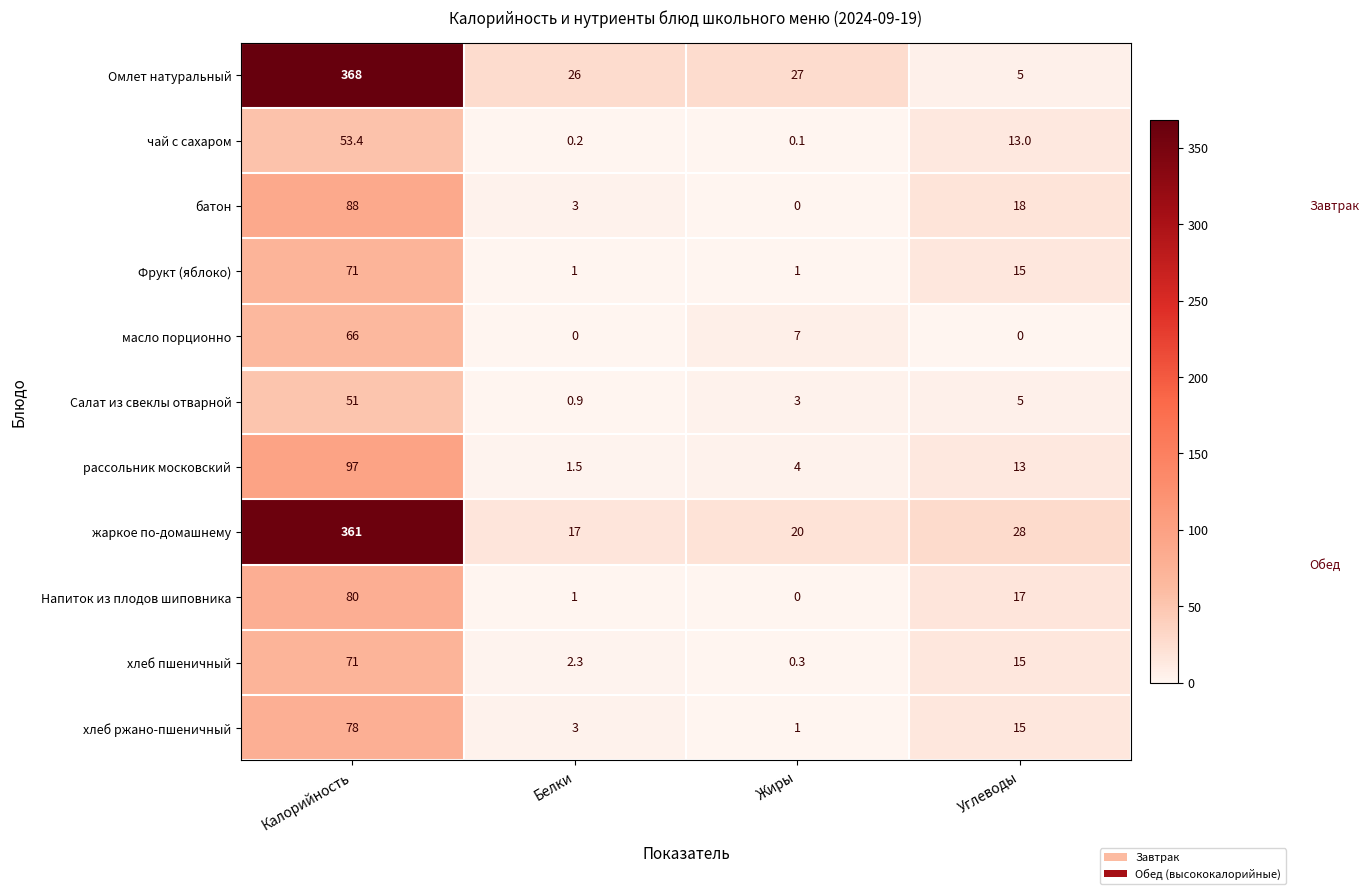

Between Белки and Углеводы, which series saw the biggest shift?

Омлет натуральный